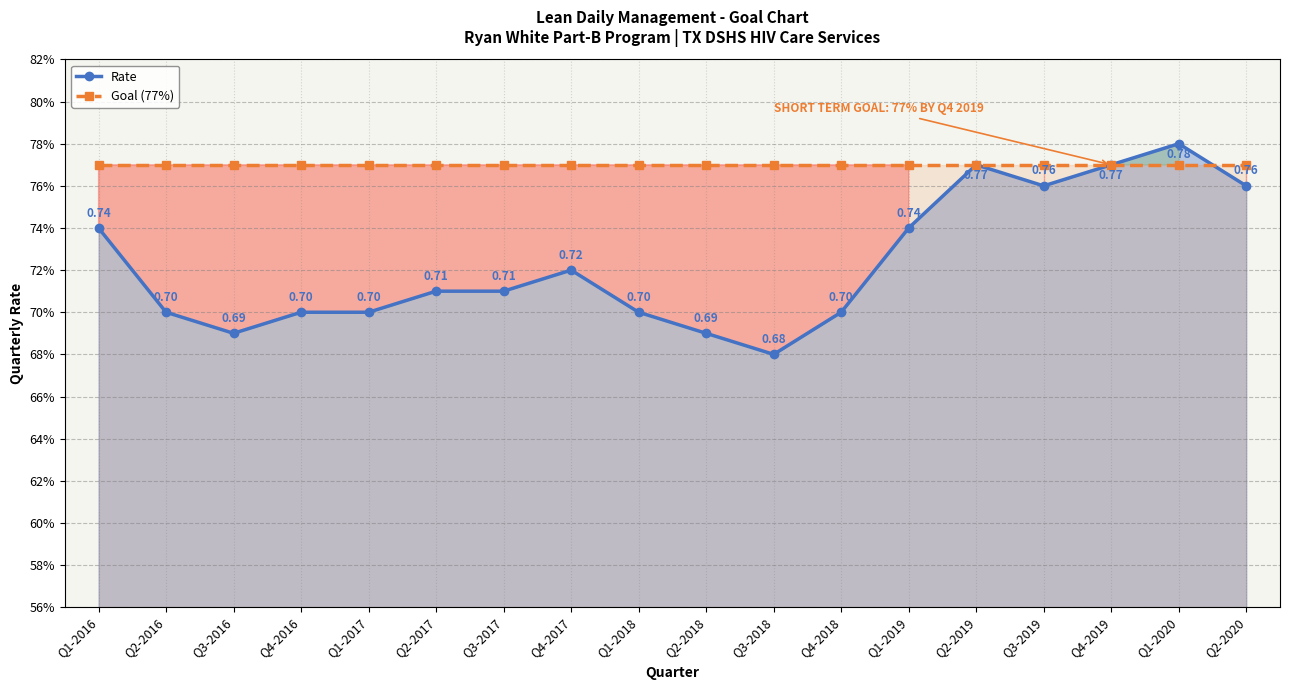

The value of Goal (77%) at Q1-2018 is 1.3. True or false?

False